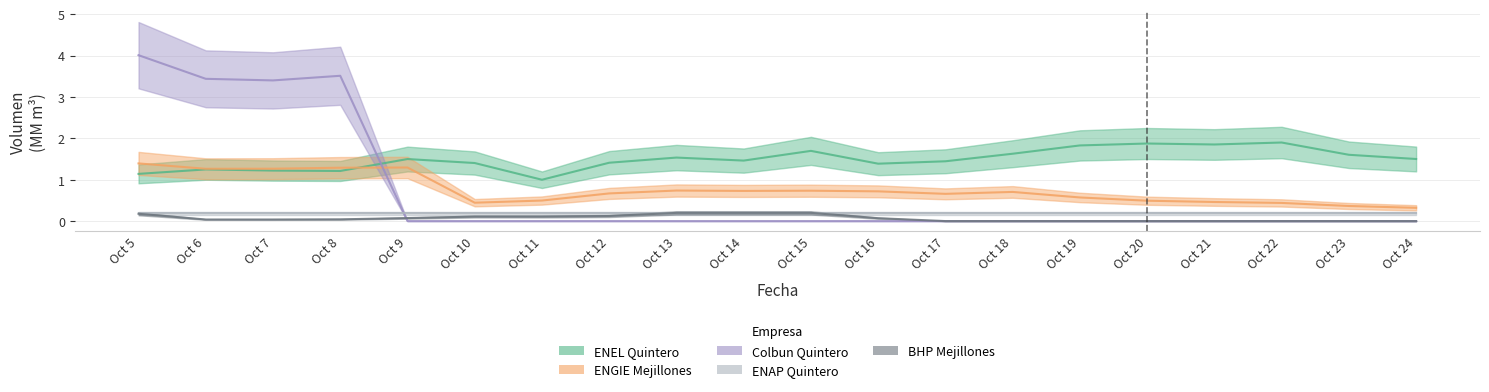

Which has a higher value, Oct 8 or Oct 14?

Oct 14